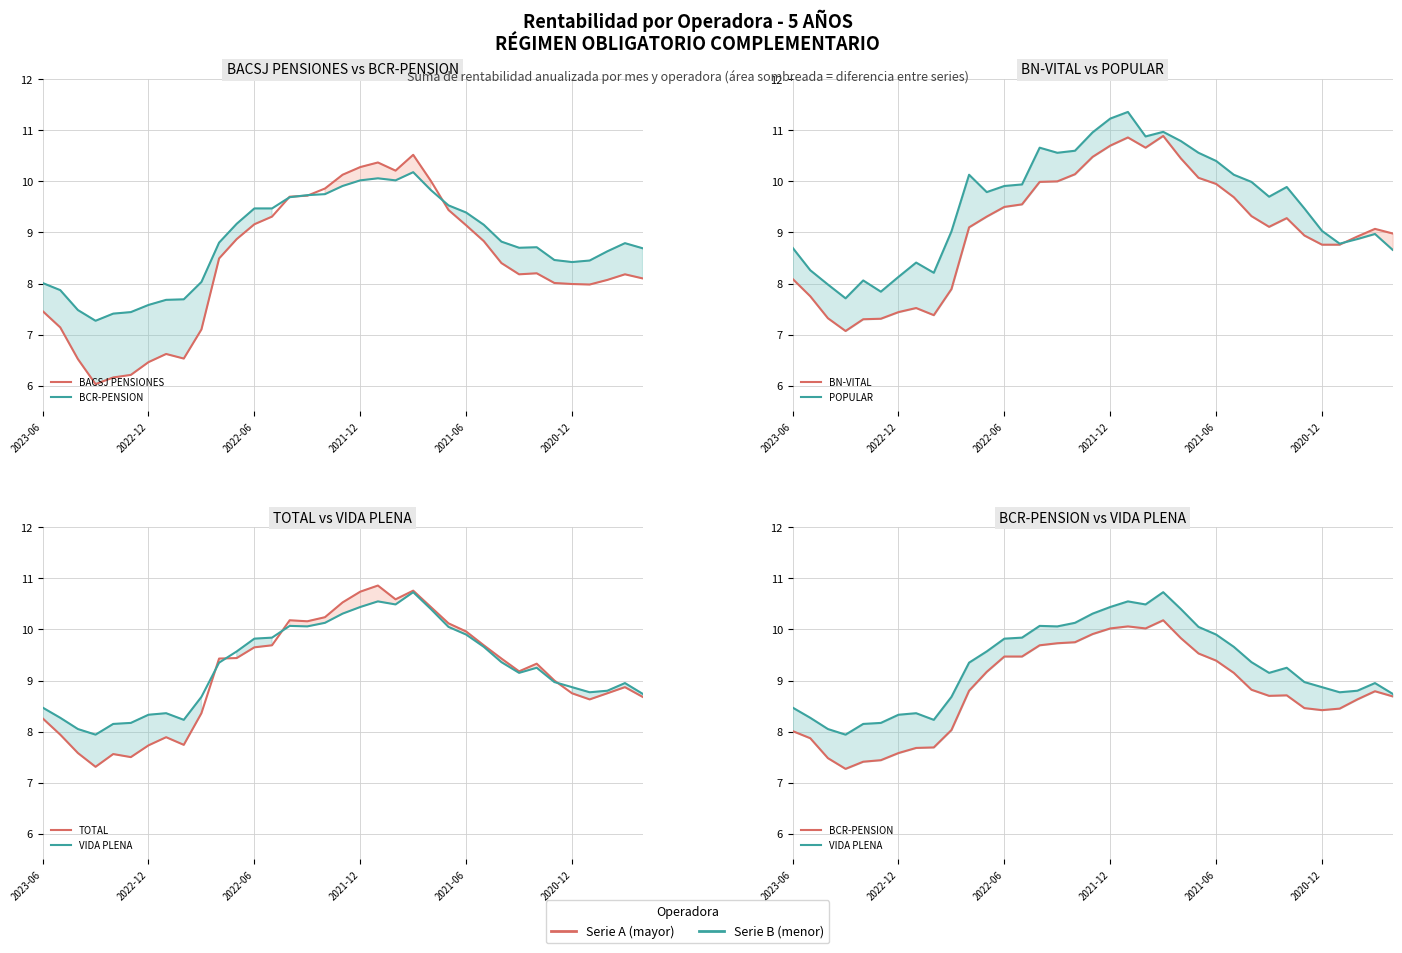

Between 2022-12 and 2022-06, which series saw the biggest shift?

BACSJ PENSIONES